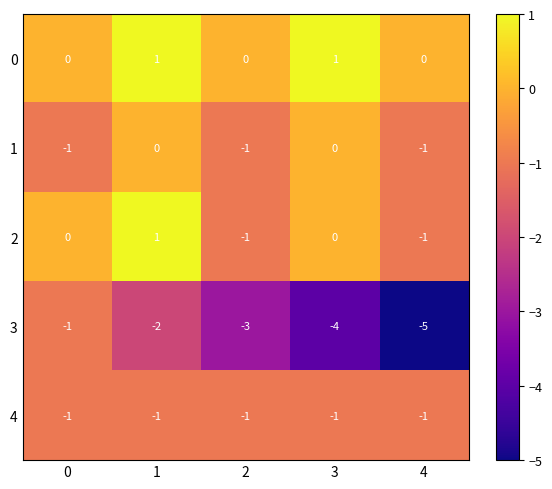

What is the difference between the maximum and minimum values in the 3 series?

4